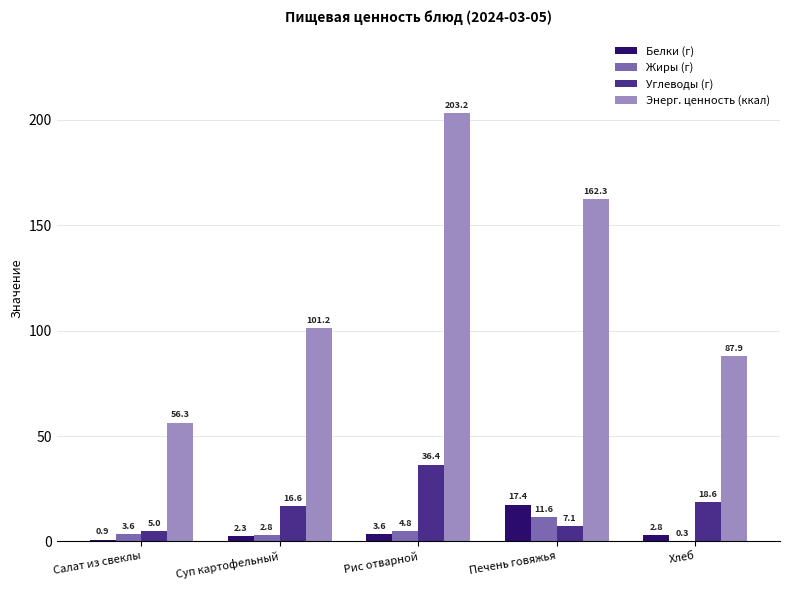

What is the sum of all Белки (г) values?

27.0